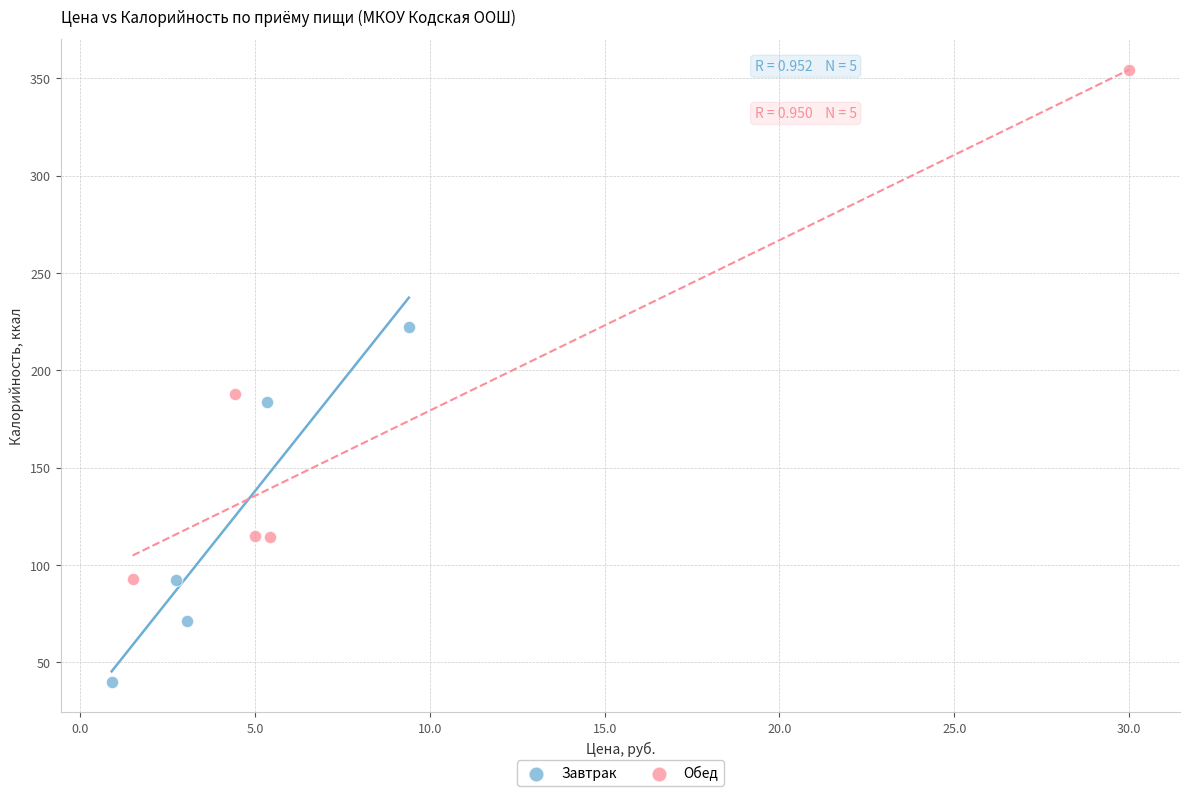

What are all the series names shown in the legend?

Завтрак, Обед